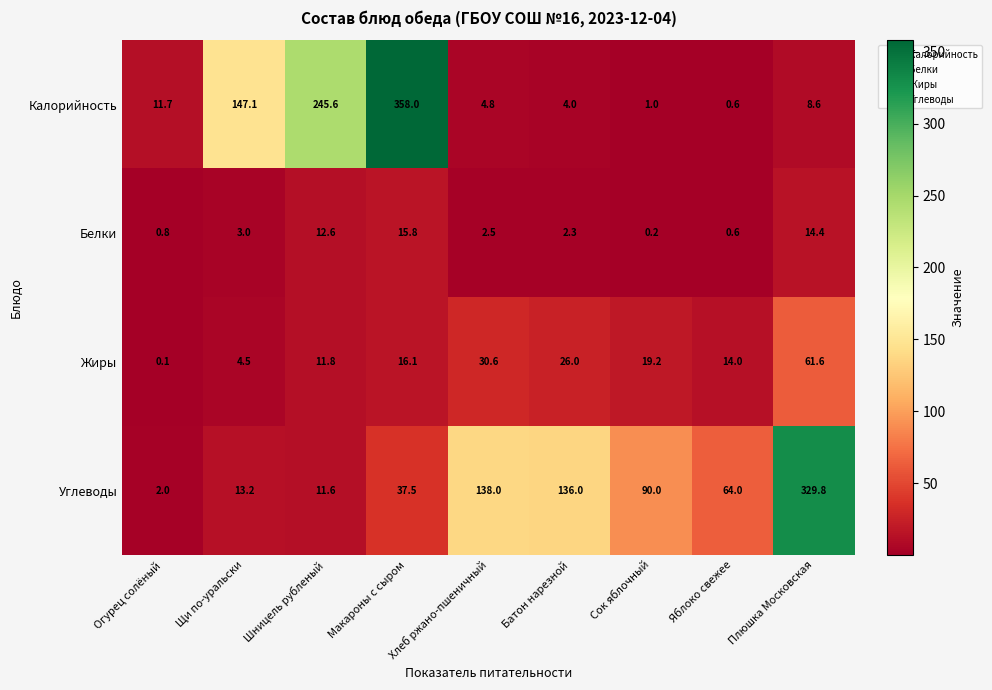

Which category has the highest value in the Углеводы series?

Плюшка Московская